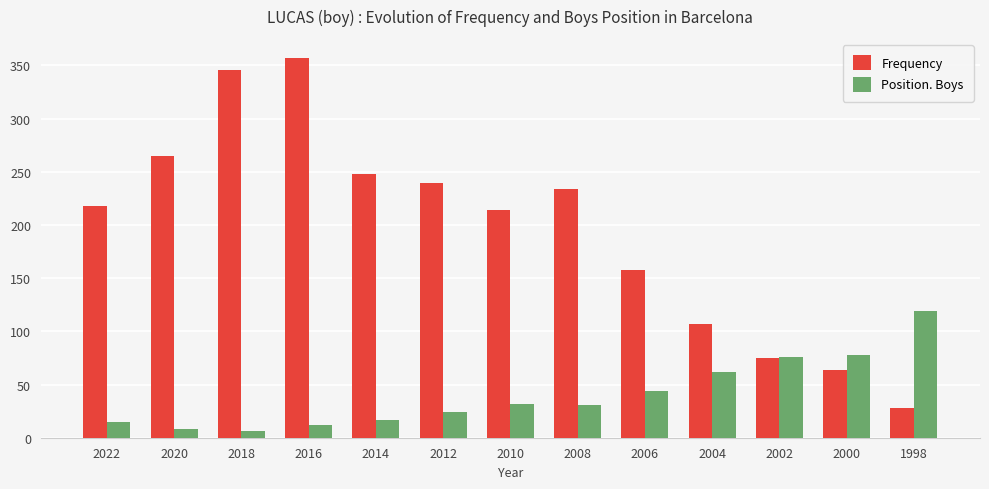

What is the value of the Frequency bar at the 4th from the left?

357